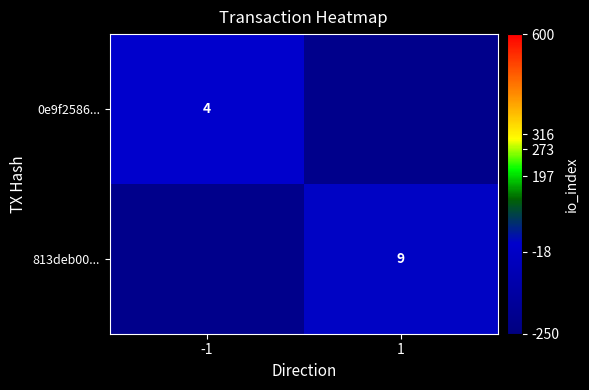

The value of 813deb00... at 1 is 4.4. True or false?

False